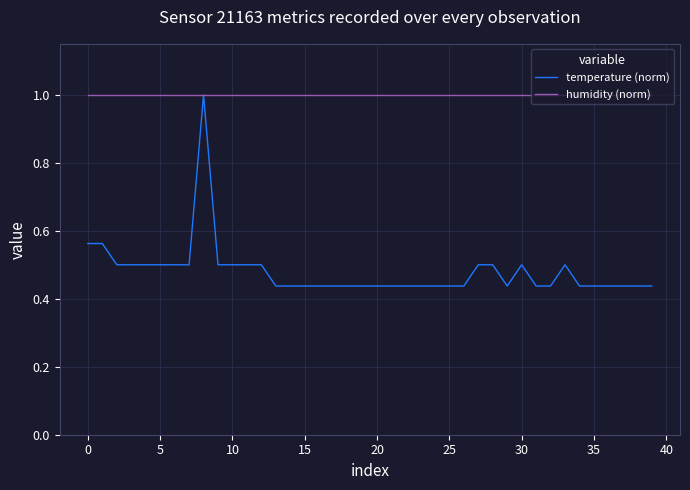

Which series has the largest range (max minus min)?

temperature (norm)